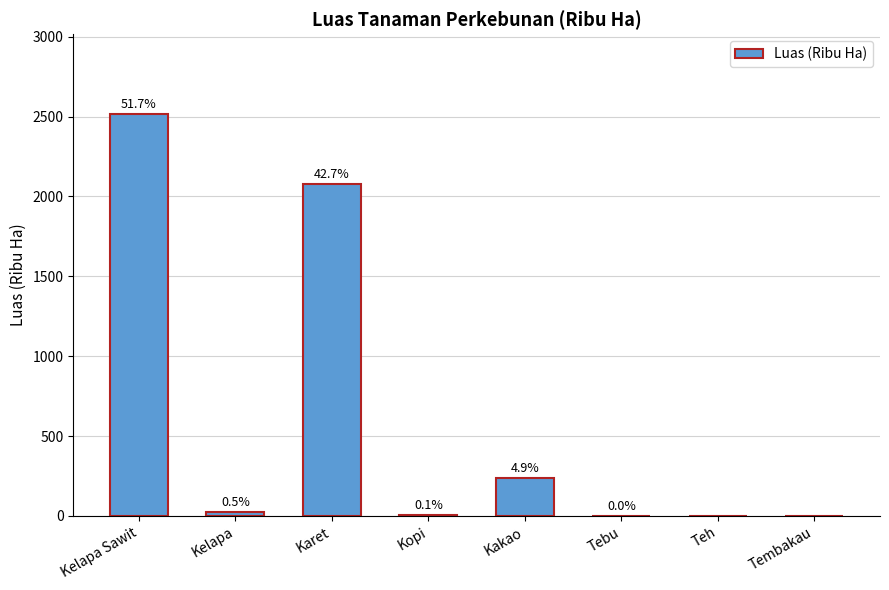

Approximately how many times larger is the value at Tebu compared to Kopi?

0.2